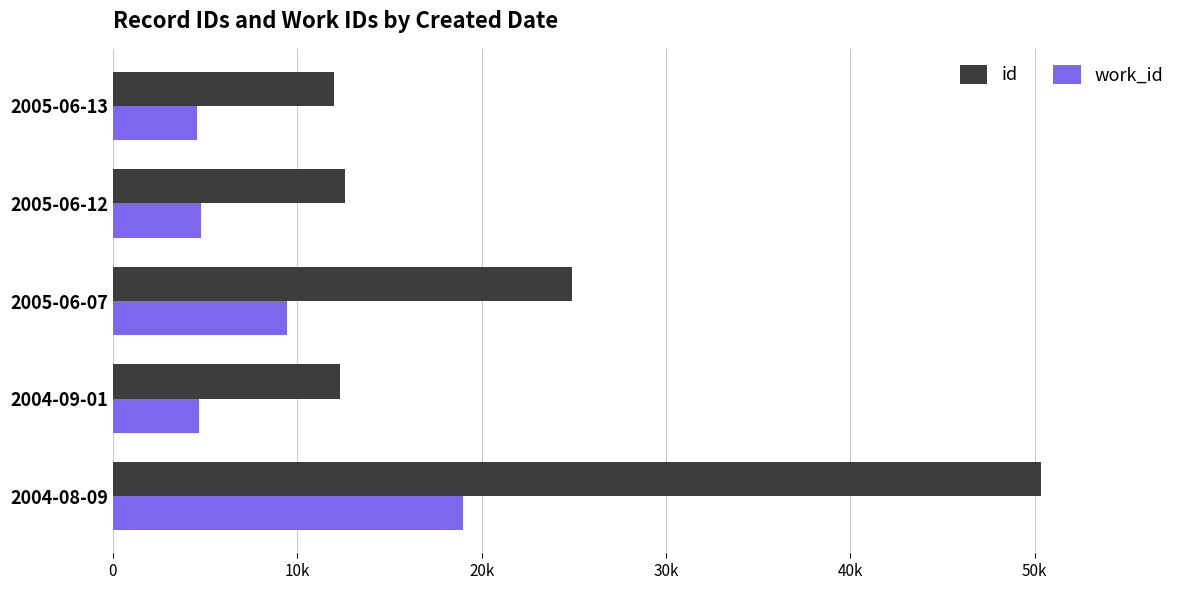

What is the average value of the work_id series?

8489